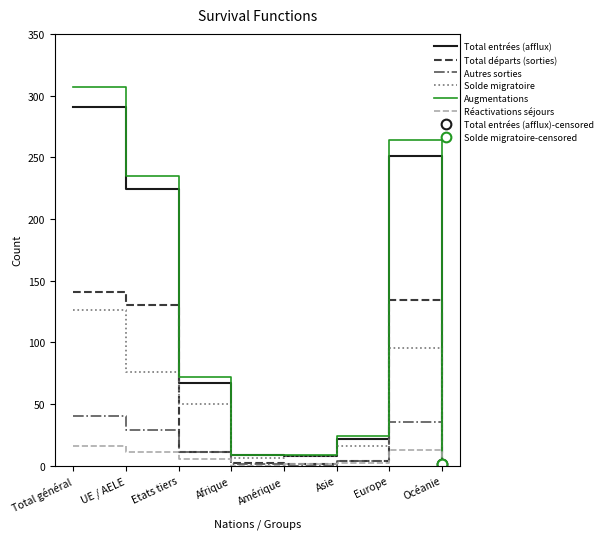

How many intersections are there between Réactivations séjours and Autres sorties?

2